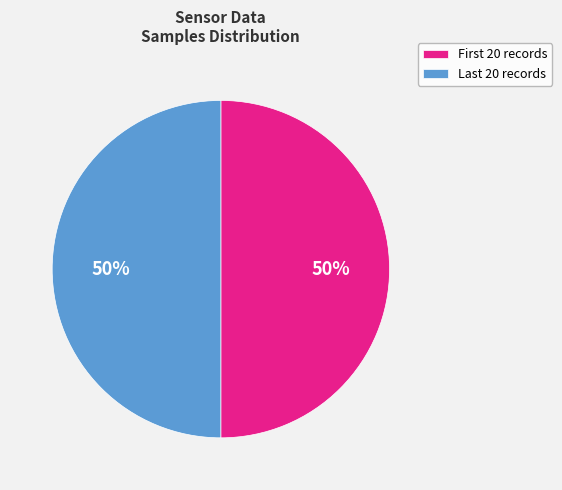

To the nearest percent, what is the average slice percentage?

50%